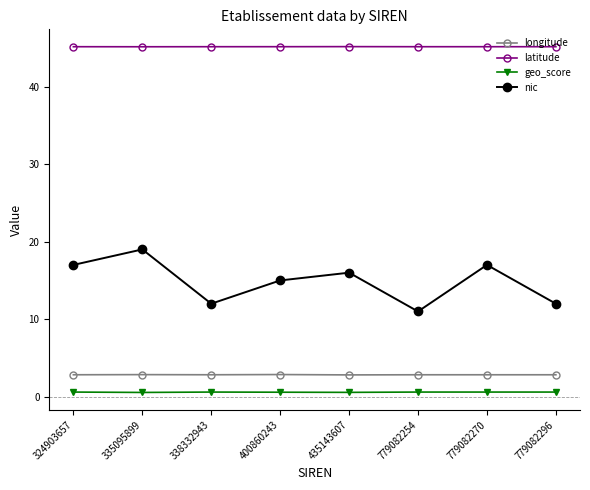

What is the difference between the nic values at 335095899 and 779082270?

2.0